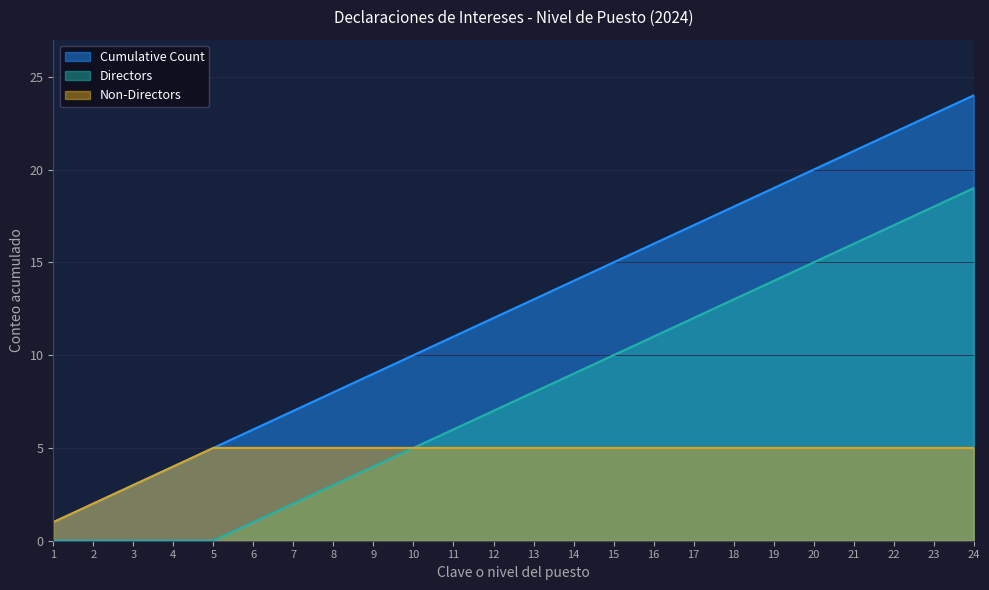

Is the value of Non-Directors at 3 greater than the value of Clave o nivel del puesto at 6?

No